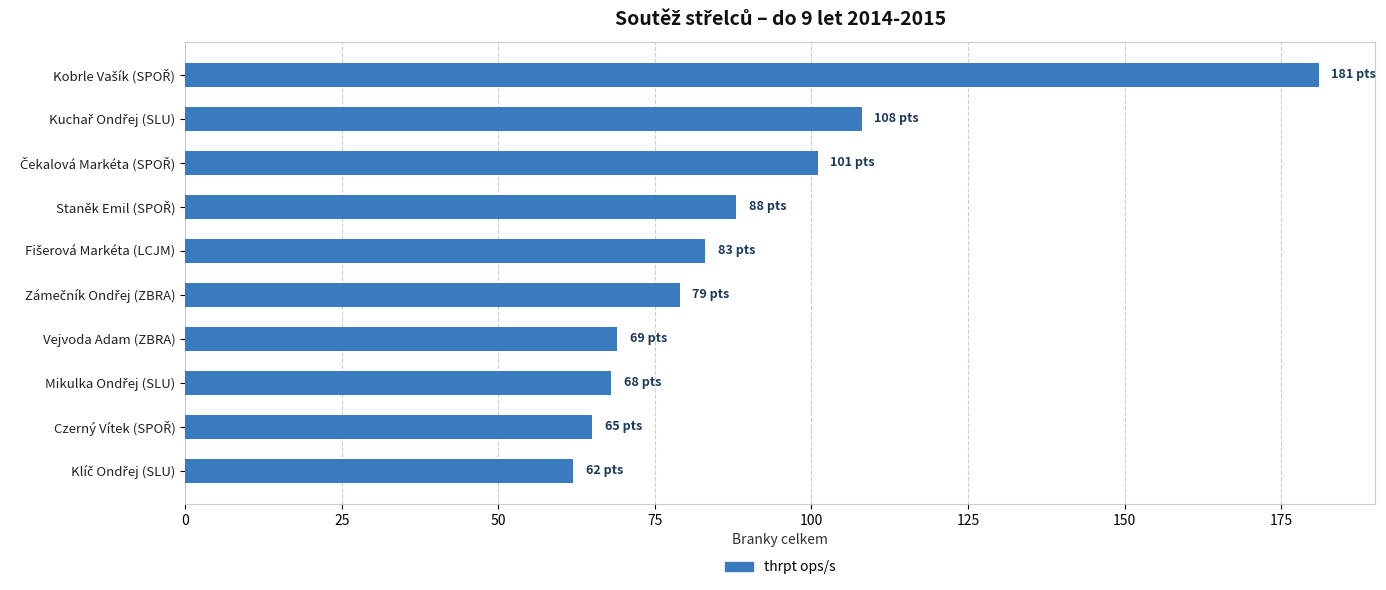

How many series are shown in this chart?

1